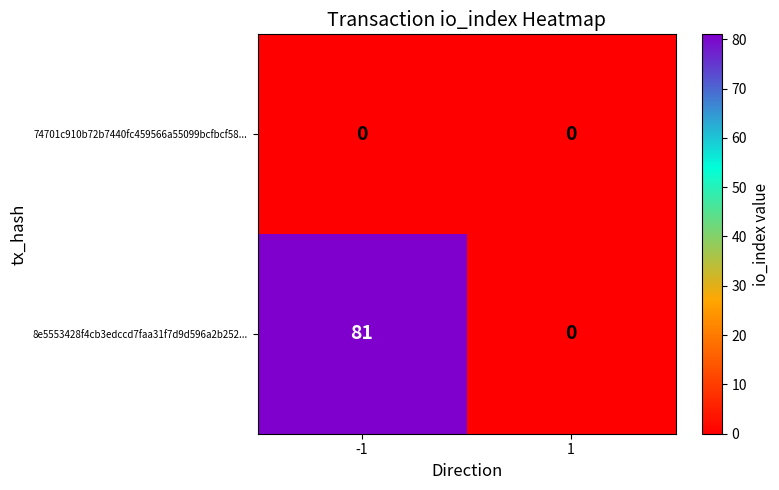

How many data points in 8e5553428f4cb3edccd7faa31f7d9d596a2b252... are less than 81?

1